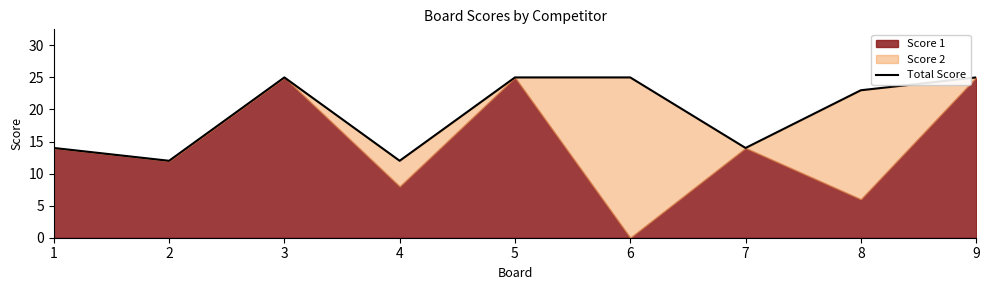

Reading left to right, what are all the values shown in this chart?

1=14	2=12	3=25	4=12	5=25	6=25	7=14	8=23	9=25